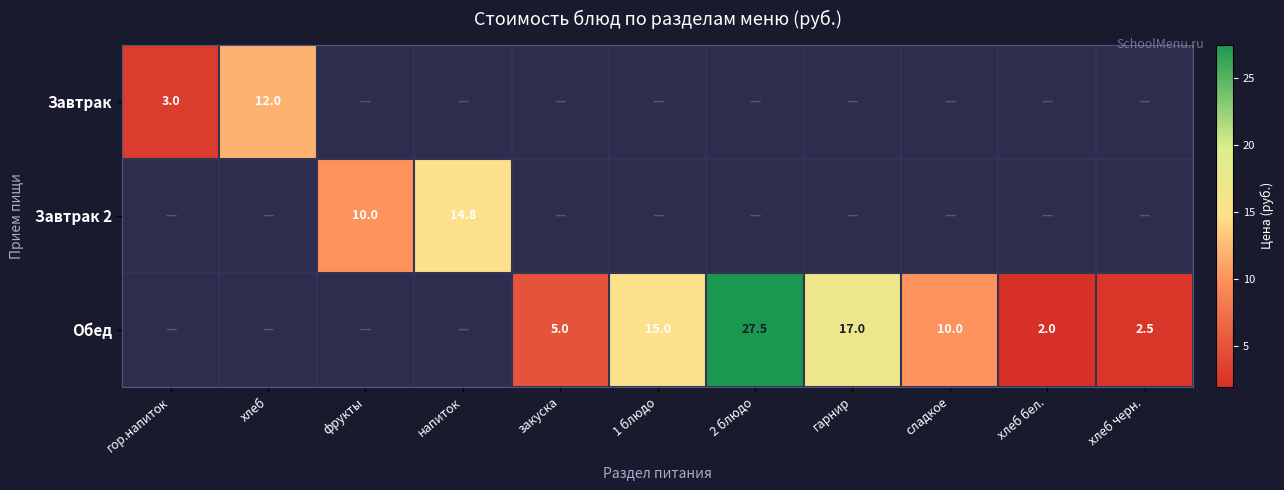

Which series has the largest range (max minus min)?

Обед